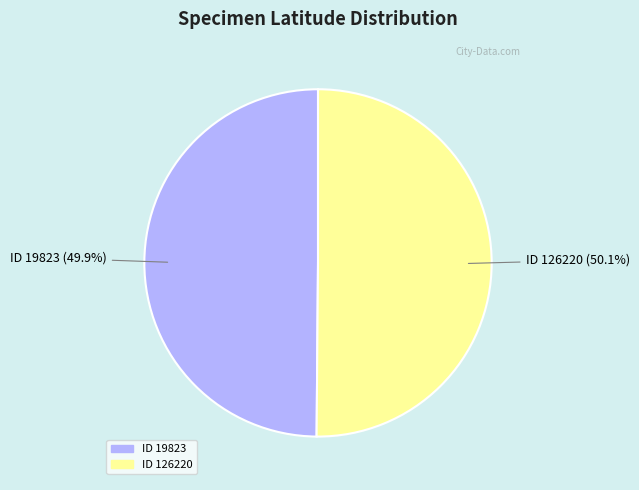

Is there a majority slice in this chart?

Yes